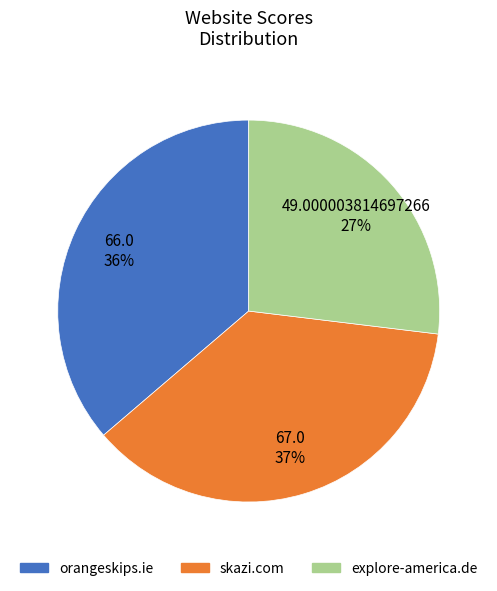

What percentage is the orangeskips.ie slice, to the nearest percent?

36%